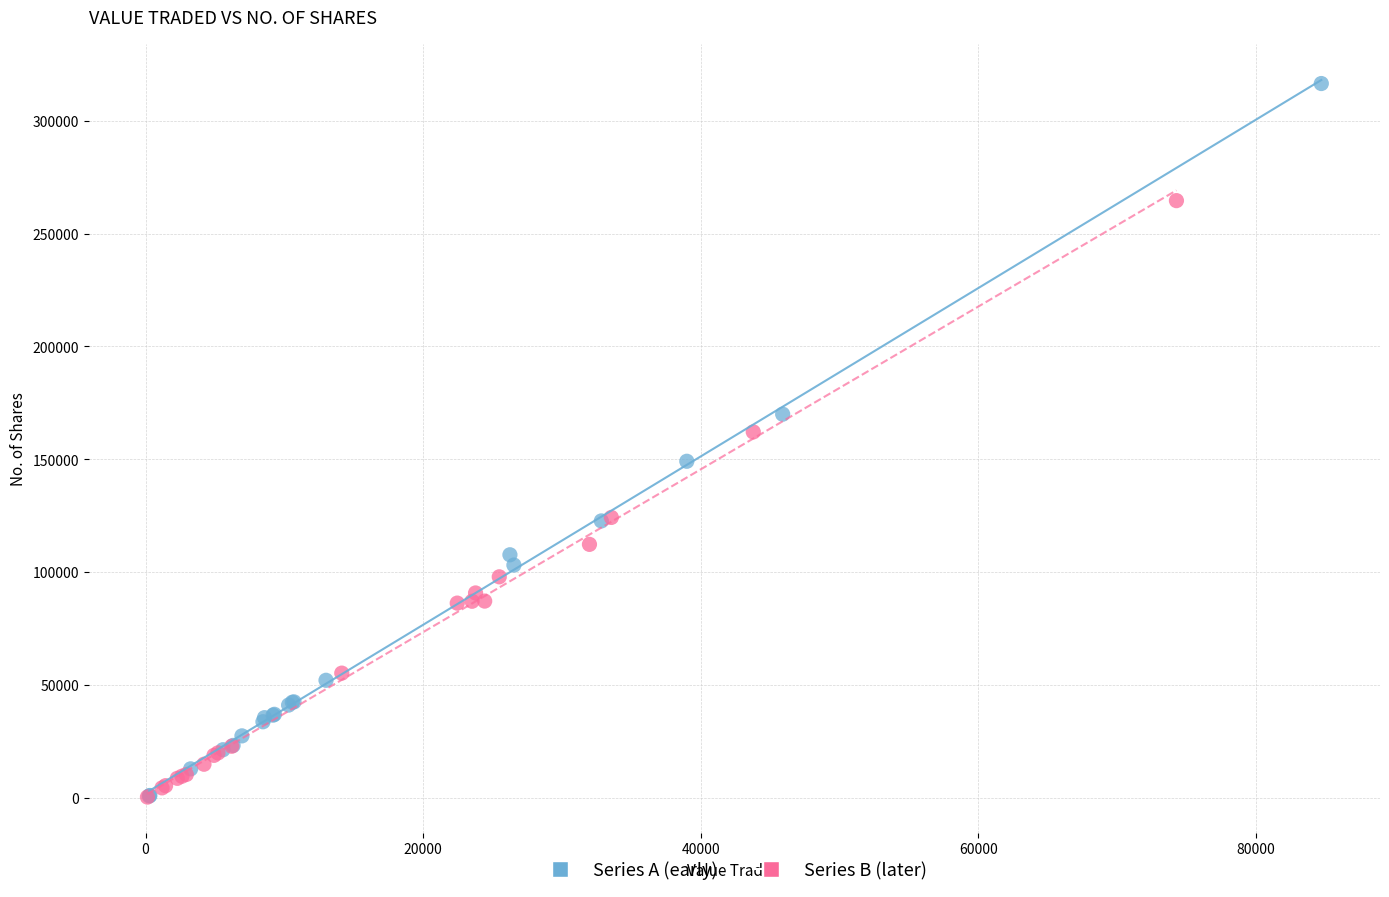

Which series contains the highest Y value?

Series A (early)